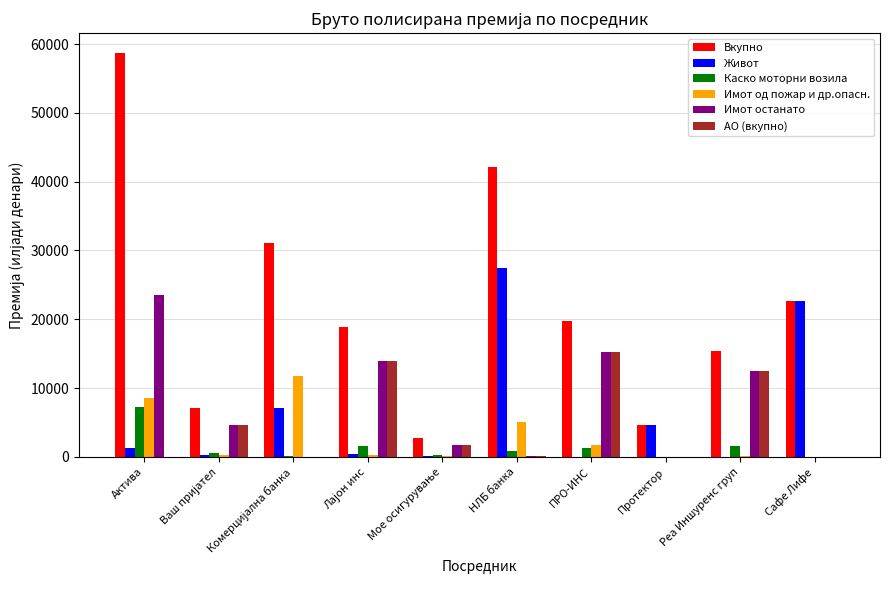

At which category is the sum across all series the highest?

Актива